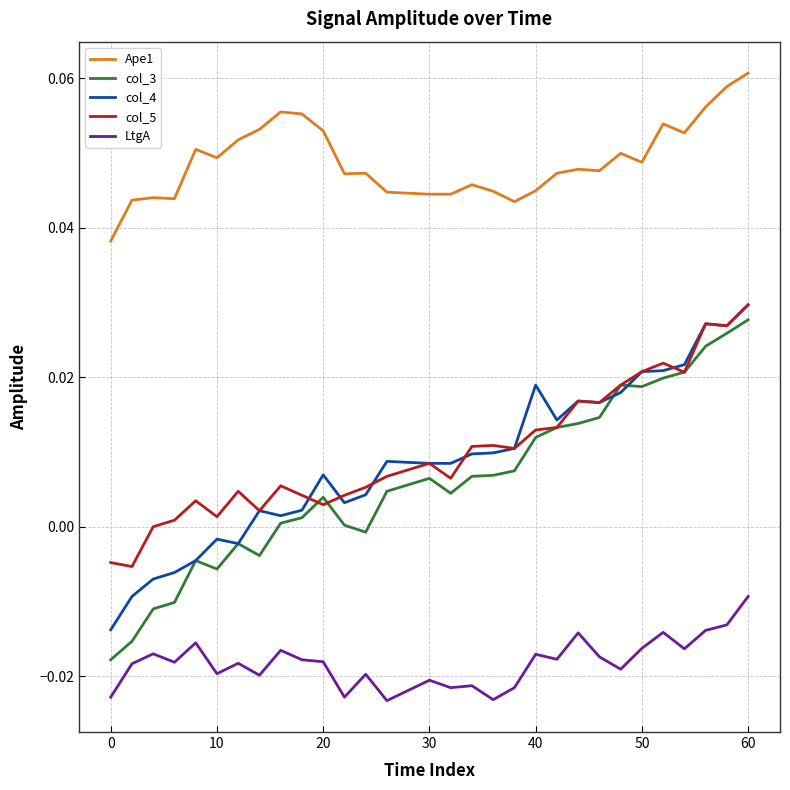

Which series has the largest total across all categories?

Ape1